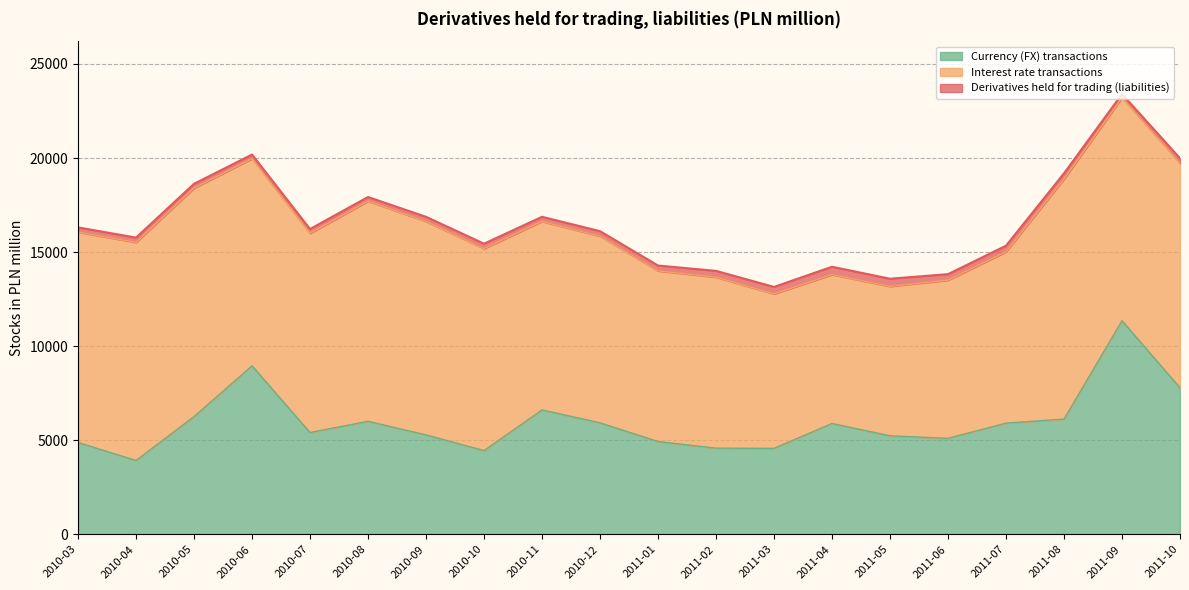

True or false: Derivatives held for trading (liabilities) and Currency (FX) transactions cross at least once.

False